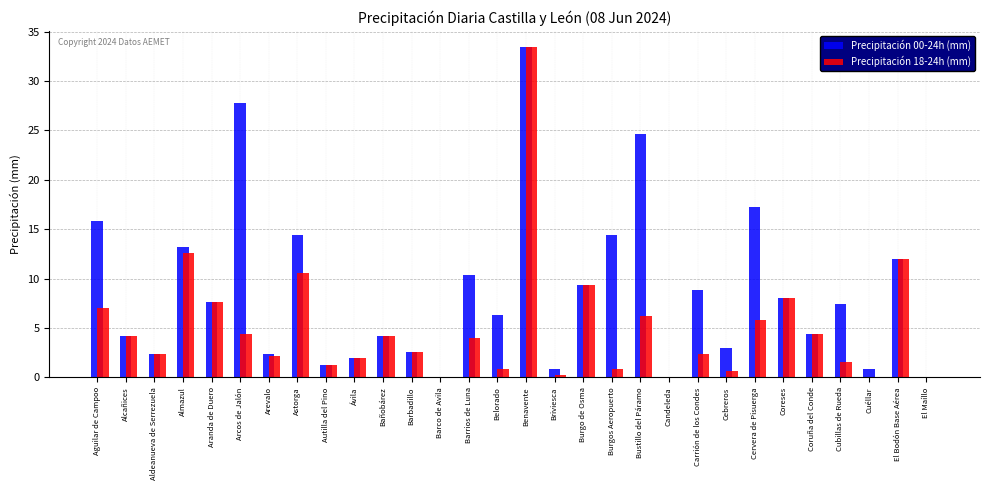

Is the value of Precipitación 18-24h (mm) at Aguilar de Campoo greater than the value of Precipitación 00-24h (mm) at Almazul?

No